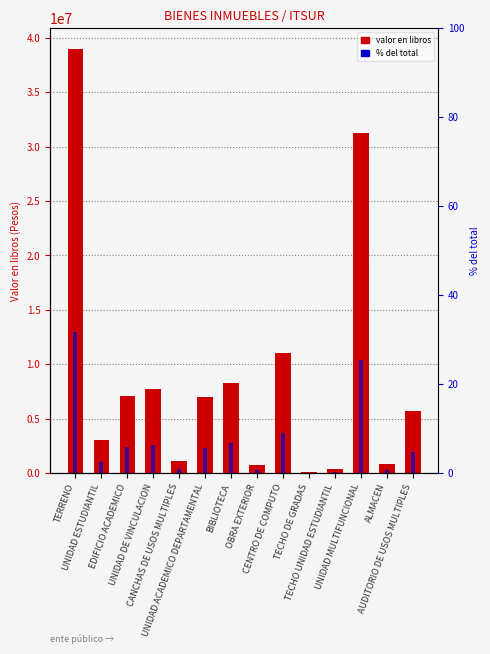

At TECHO UNIDAD ESTUDIANTIL, list the series in order from largest to smallest.

Valor en libros, % del total